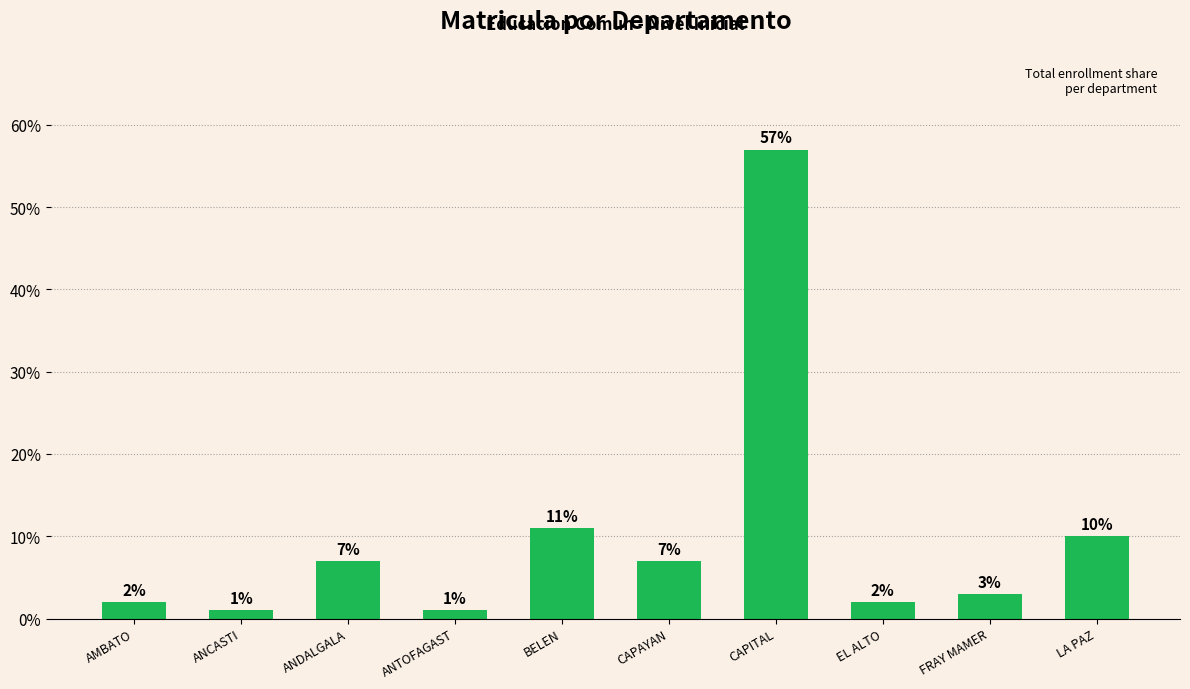

What is the maximum value shown in the chart?

57